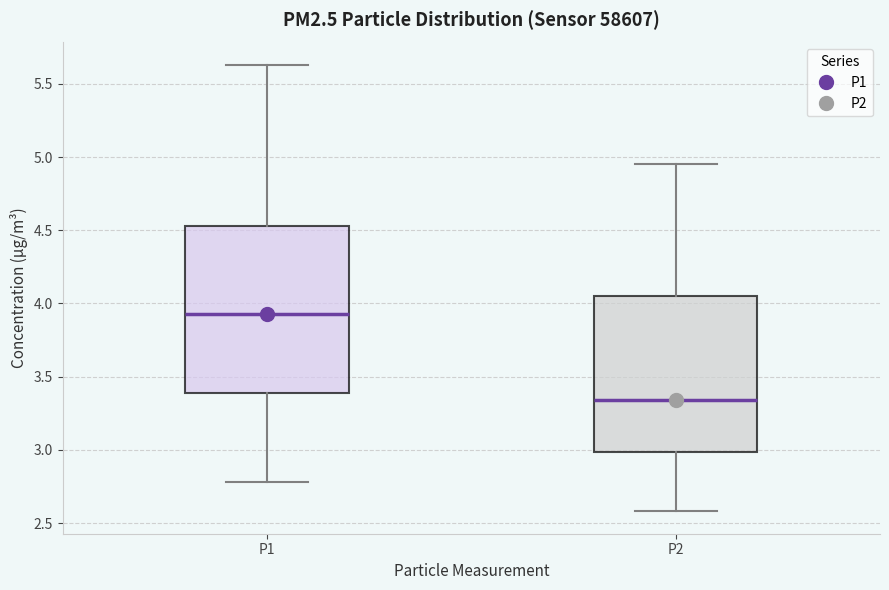

Reading left to right, transcribe this box plot: for each box, give where its median line is, the range the box spans, and where its two whiskers end, as read against the y-axis. The values are not printed on the chart, so give them approximately, as read against the axis.

P1: median 3.95, box 3.40 to 4.55, whiskers 2.80 to 5.65
P2: median 3.35, box 3.00 to 4.05, whiskers 2.60 to 4.95